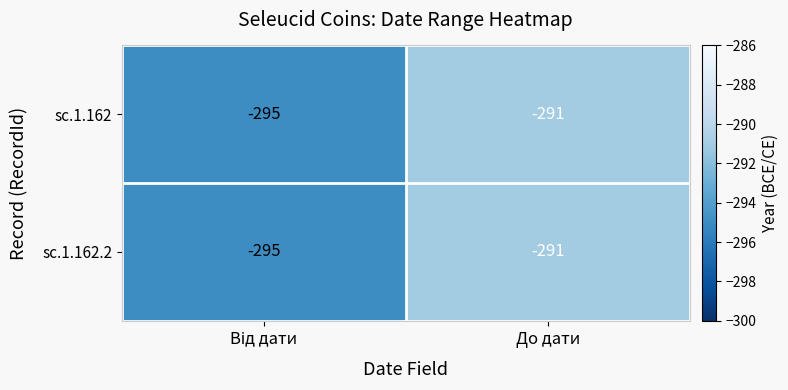

Reading left to right, list all the values displayed in this chart.

sc.1.162: -295	-291
sc.1.162.2: -295	-291